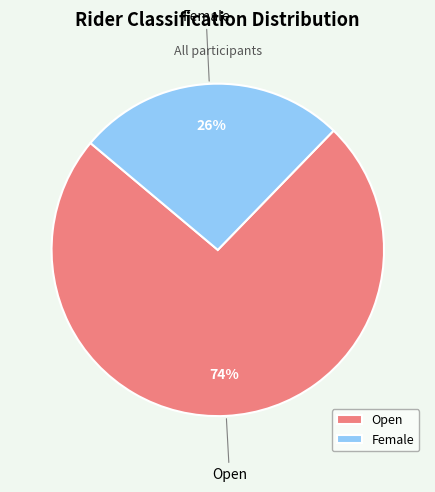

Does Open represent more than half of the total?

Yes